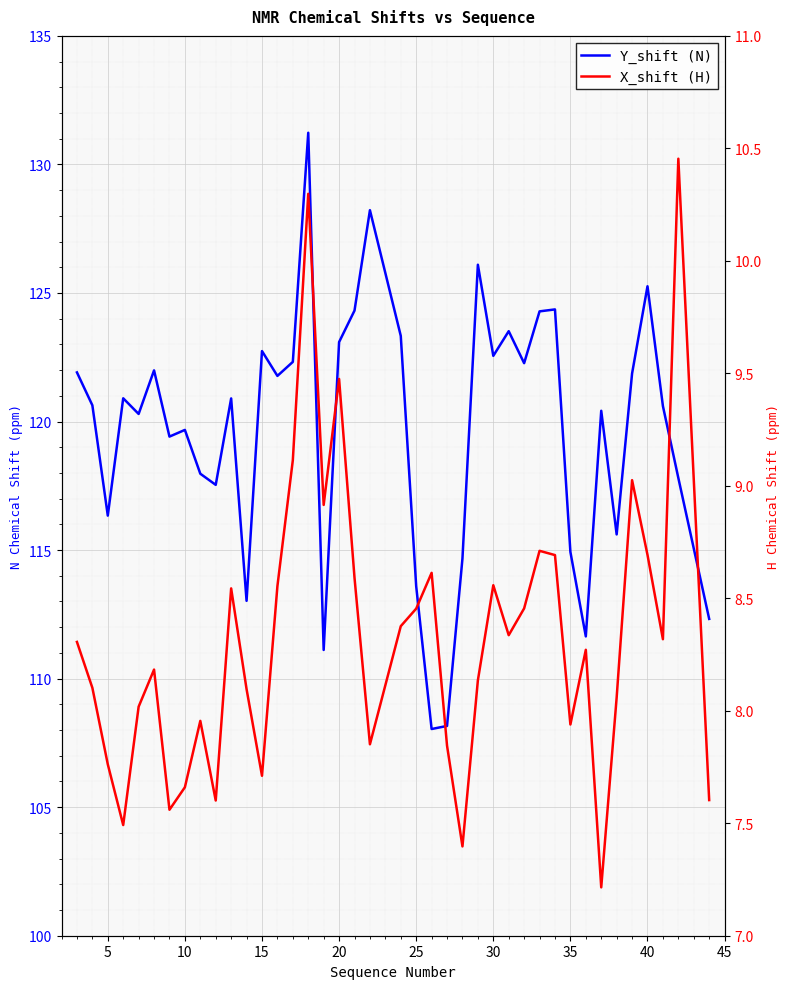

How many lines are shown in the chart?

2